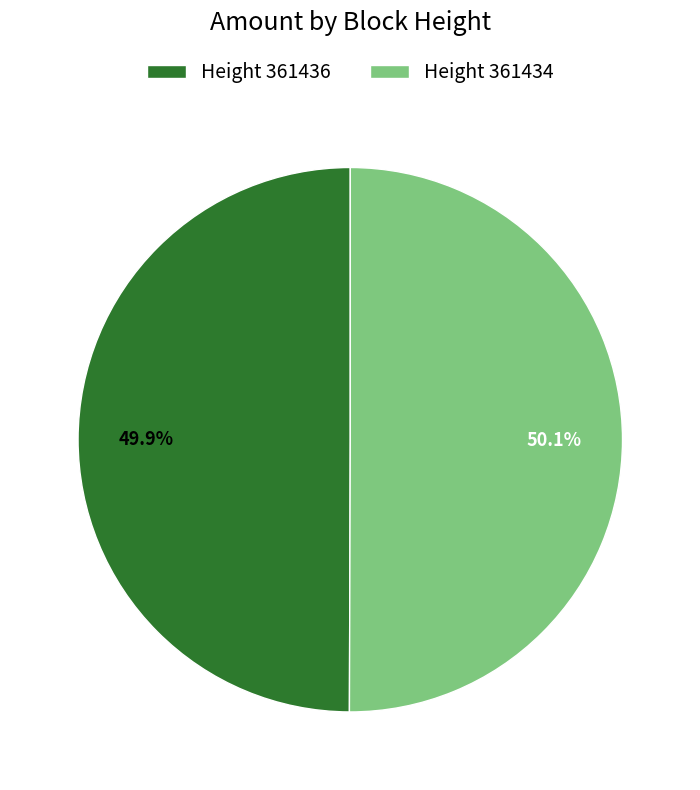

Is the sum of Height 361436 and Height 361434 greater than half?

Yes